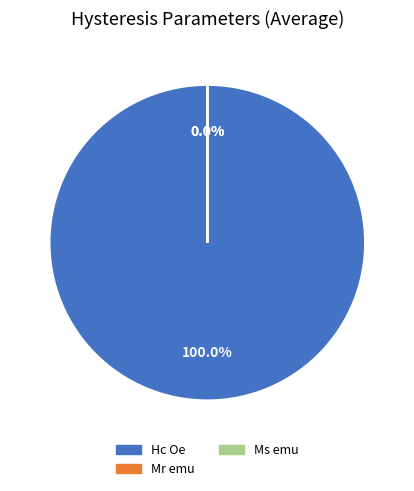

Is it true that Hc Oe is 91% of the pie?

False